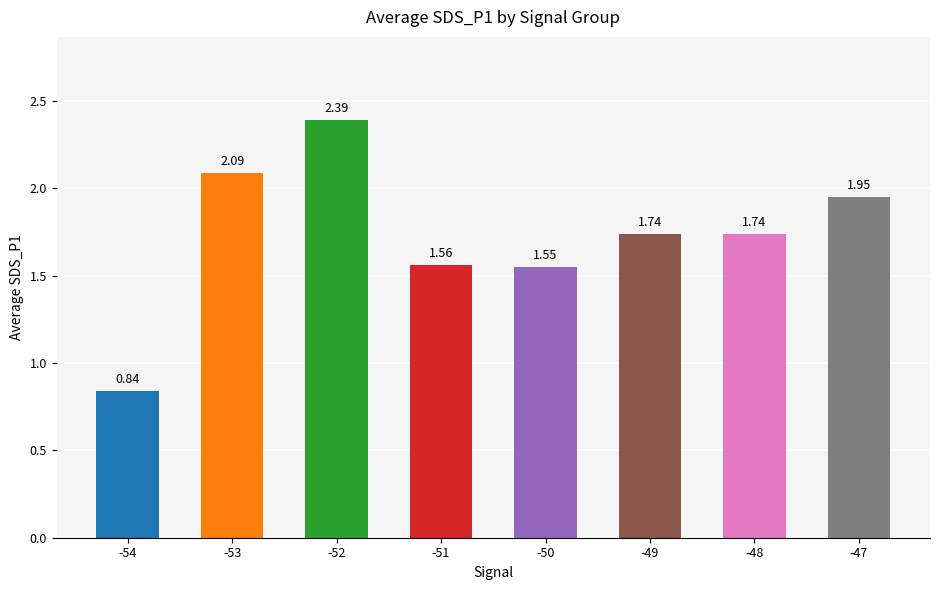

What is the difference between the second highest and second lowest values?

0.5